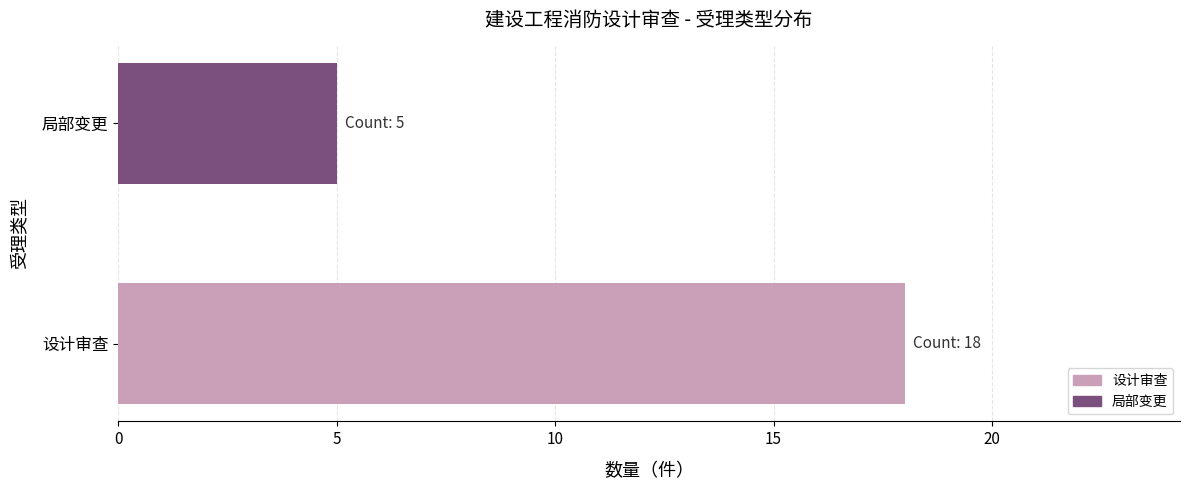

How many distinct data groups are displayed?

1